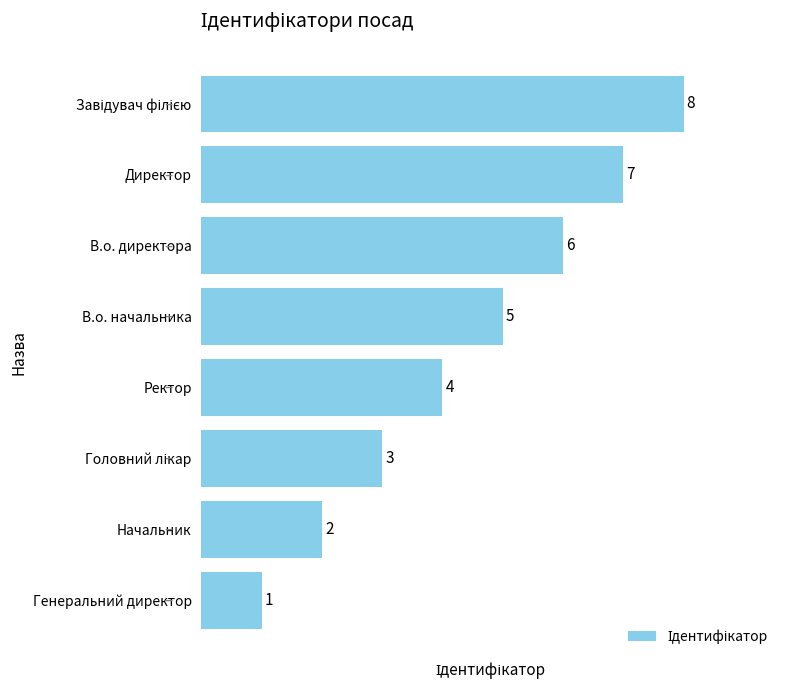

Are the bars horizontal?

Yes